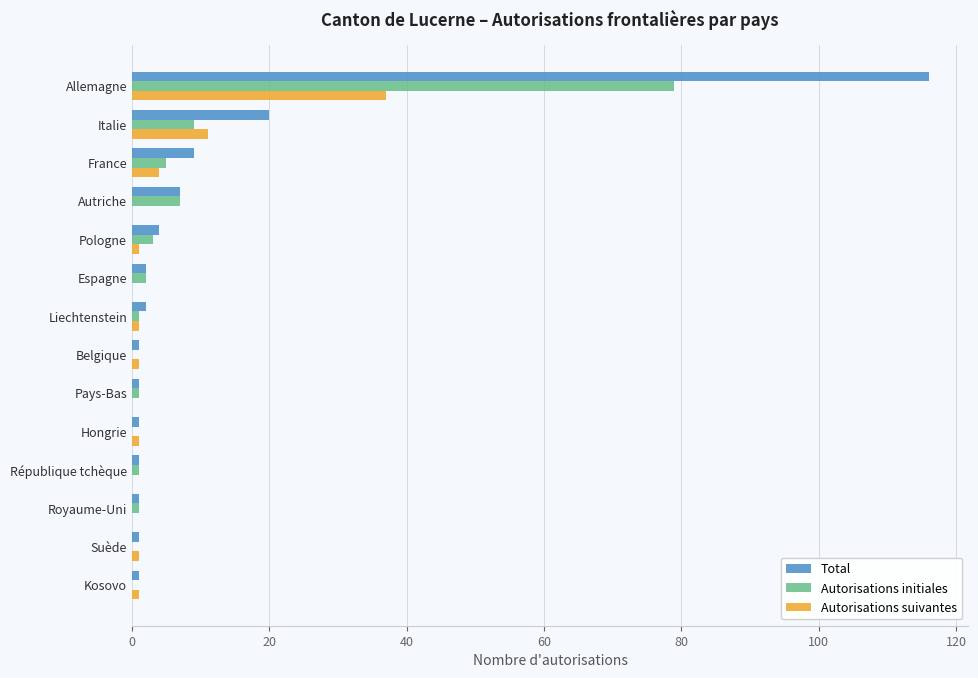

What is the highest value of the Autorisations suivantes series?

37